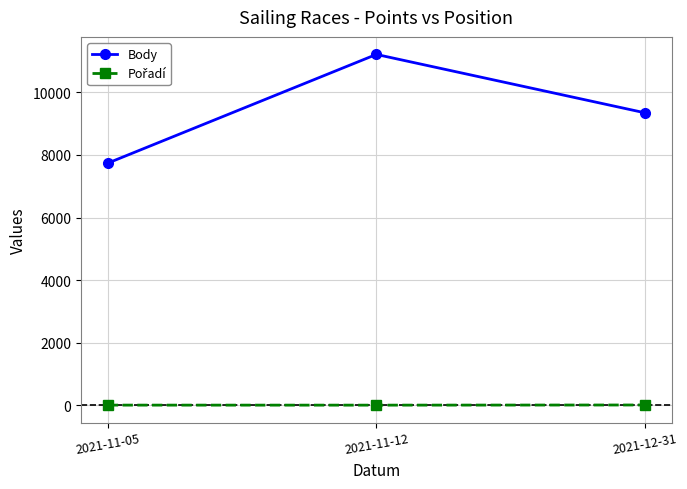

Which category has the highest value in the Body series?

2021-11-12